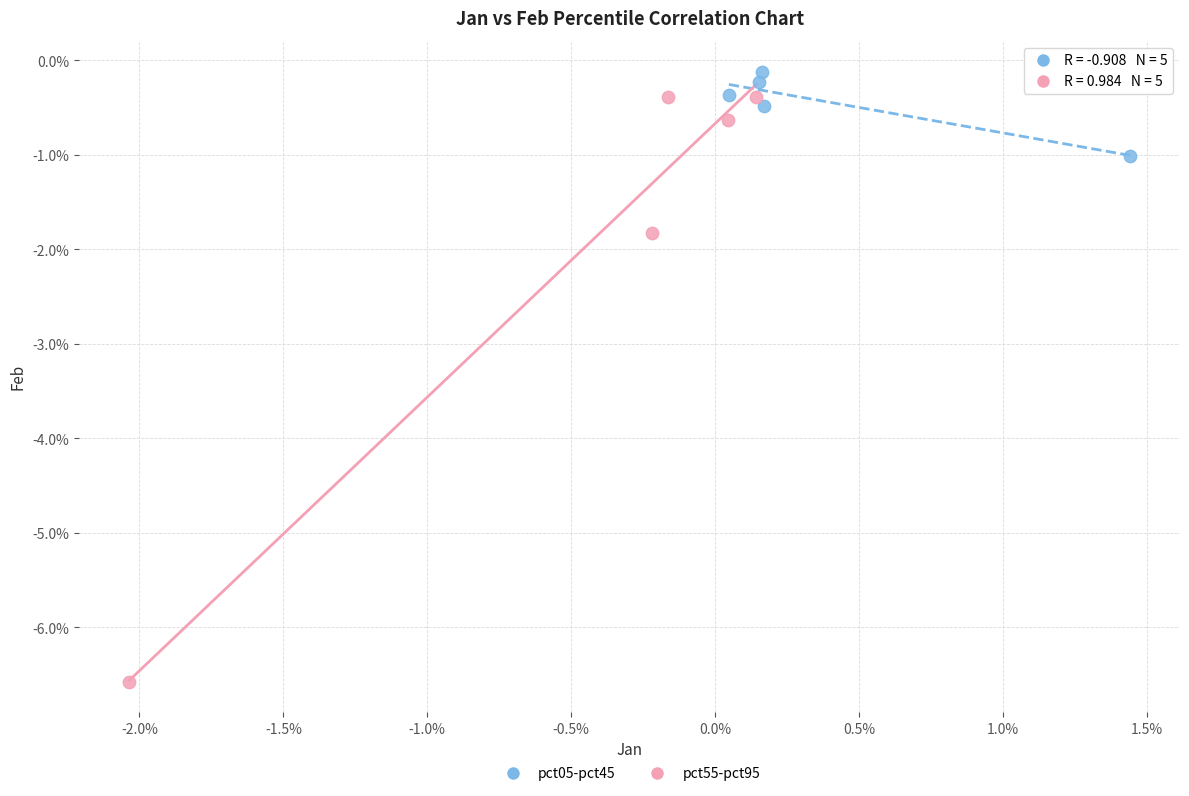

Which series has the widest spread of Y values?

pct55-pct95